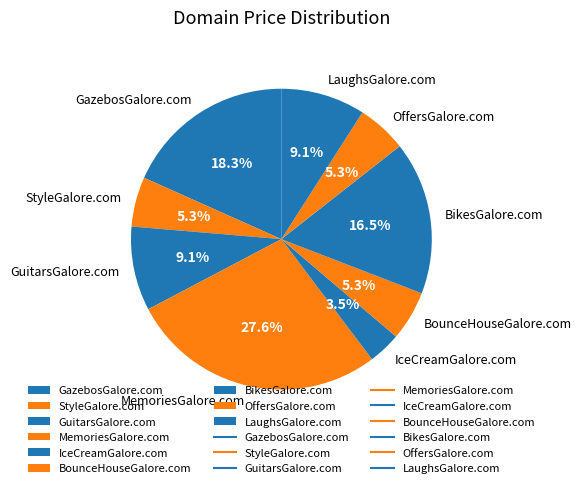

True or false: OffersGalore.com accounts for 1% of the total.

False